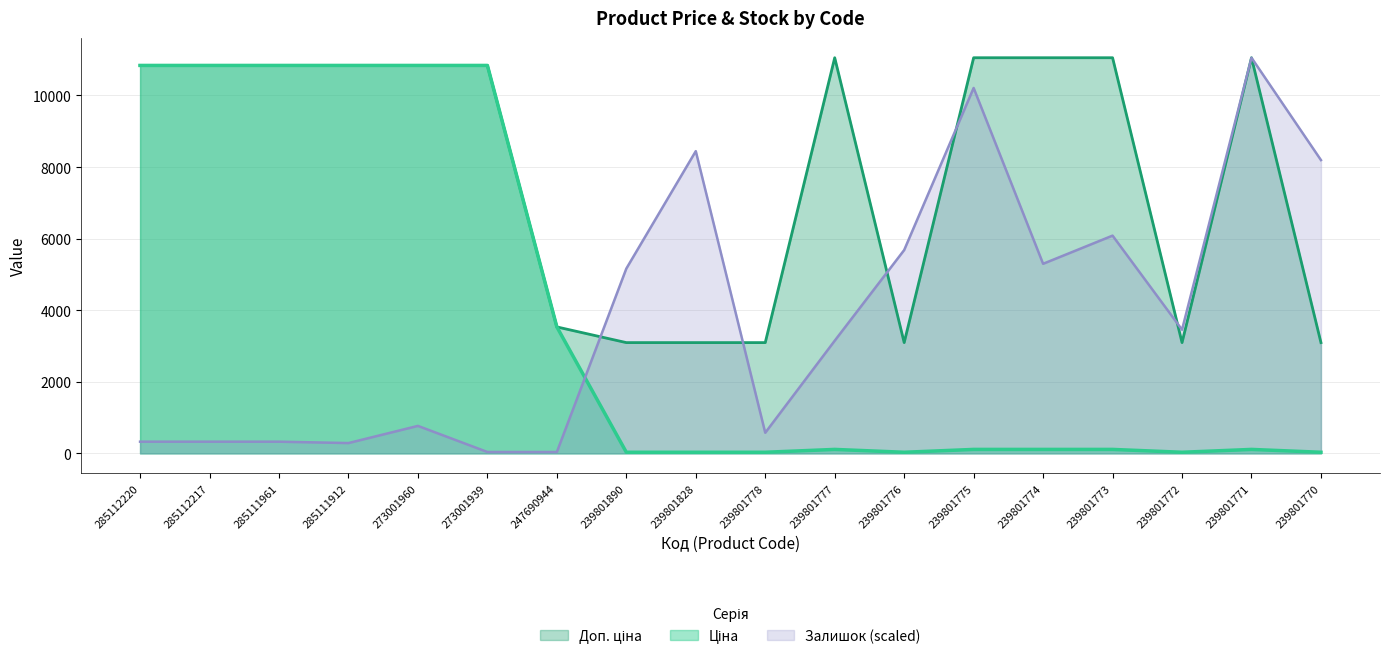

In Залишок, how many points are higher than both neighbors (excluding endpoints)?

5